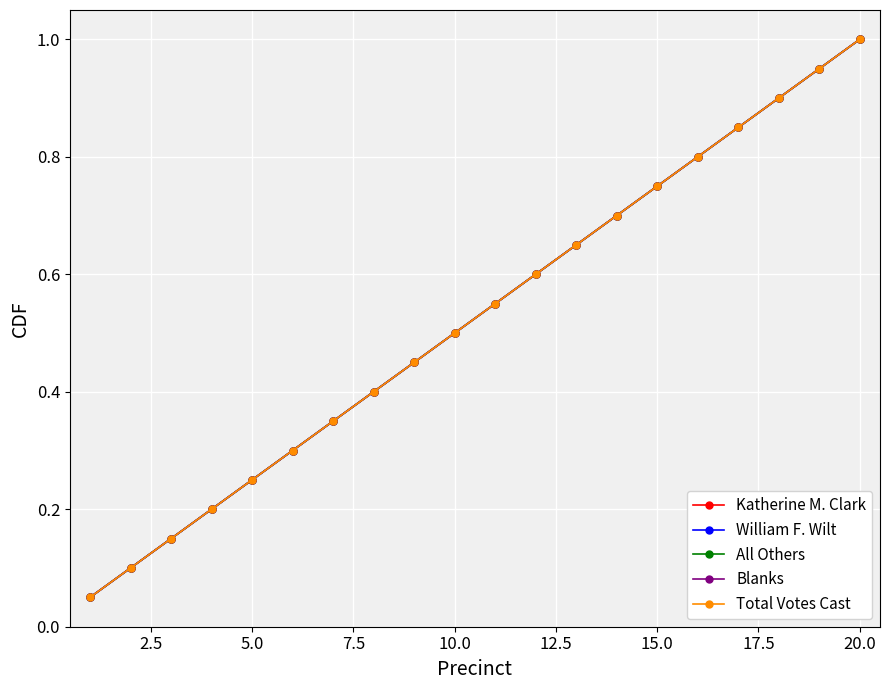

Is this an area chart (filled region under the line)?

No